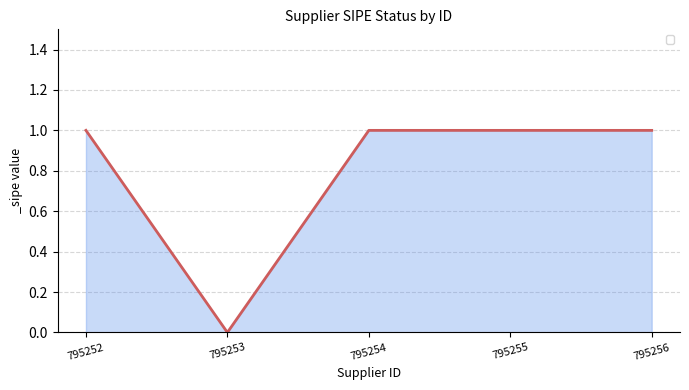

Reading right to left, what are all the values shown in this chart?

795256=1	795255=1	795254=1	795253=0	795252=1